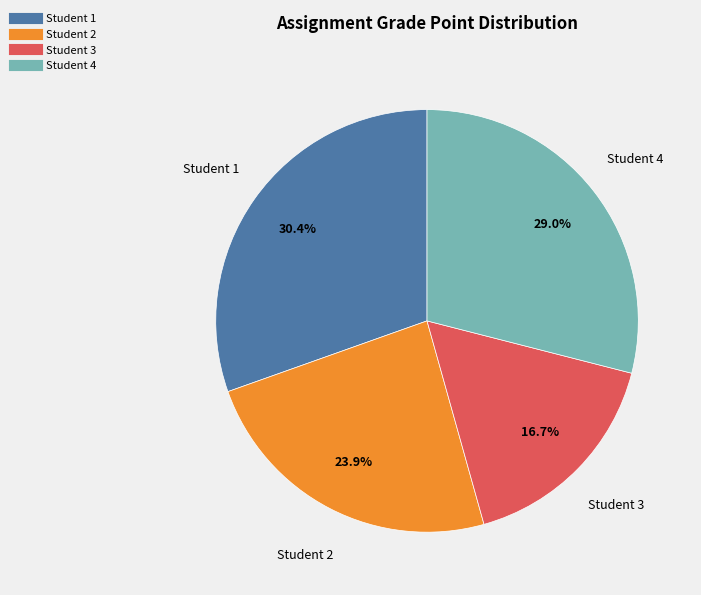

The Student 3 slice represents 28% of the pie. True or false?

False